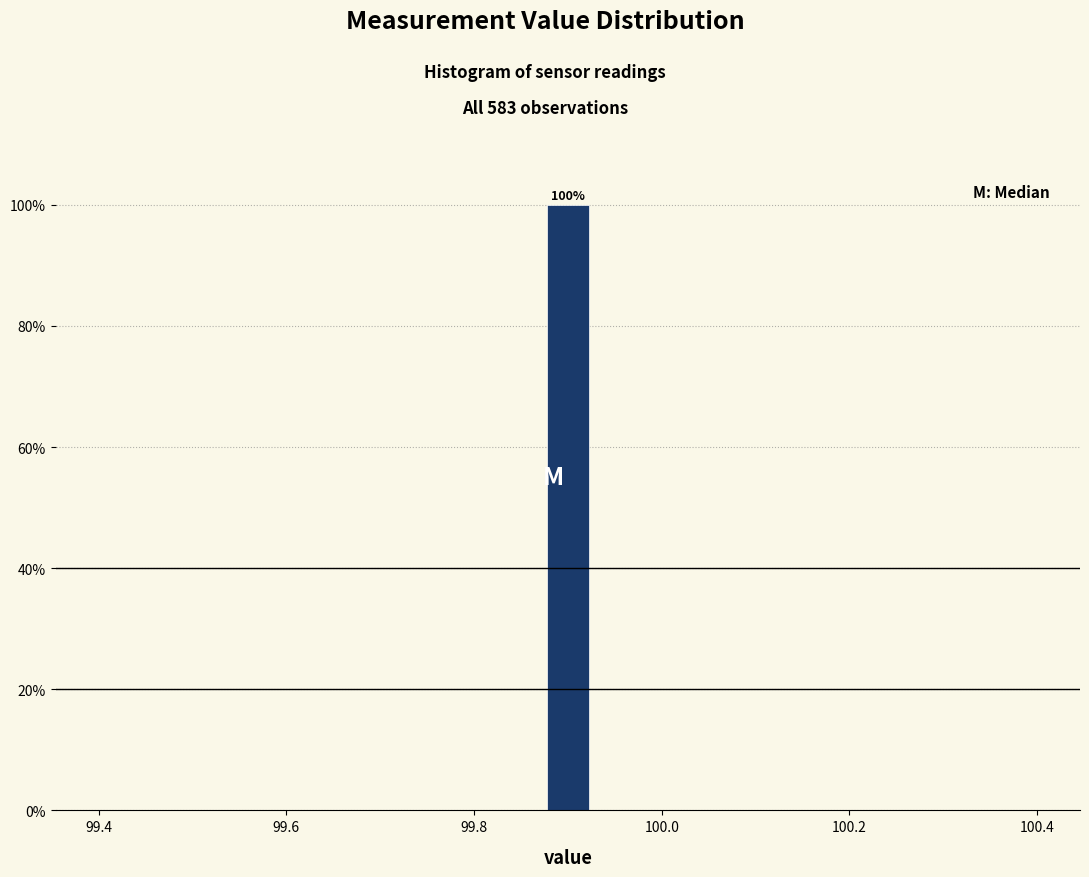

Read against the x-axis, roughly where is the centre of the tallest bar?

99.90